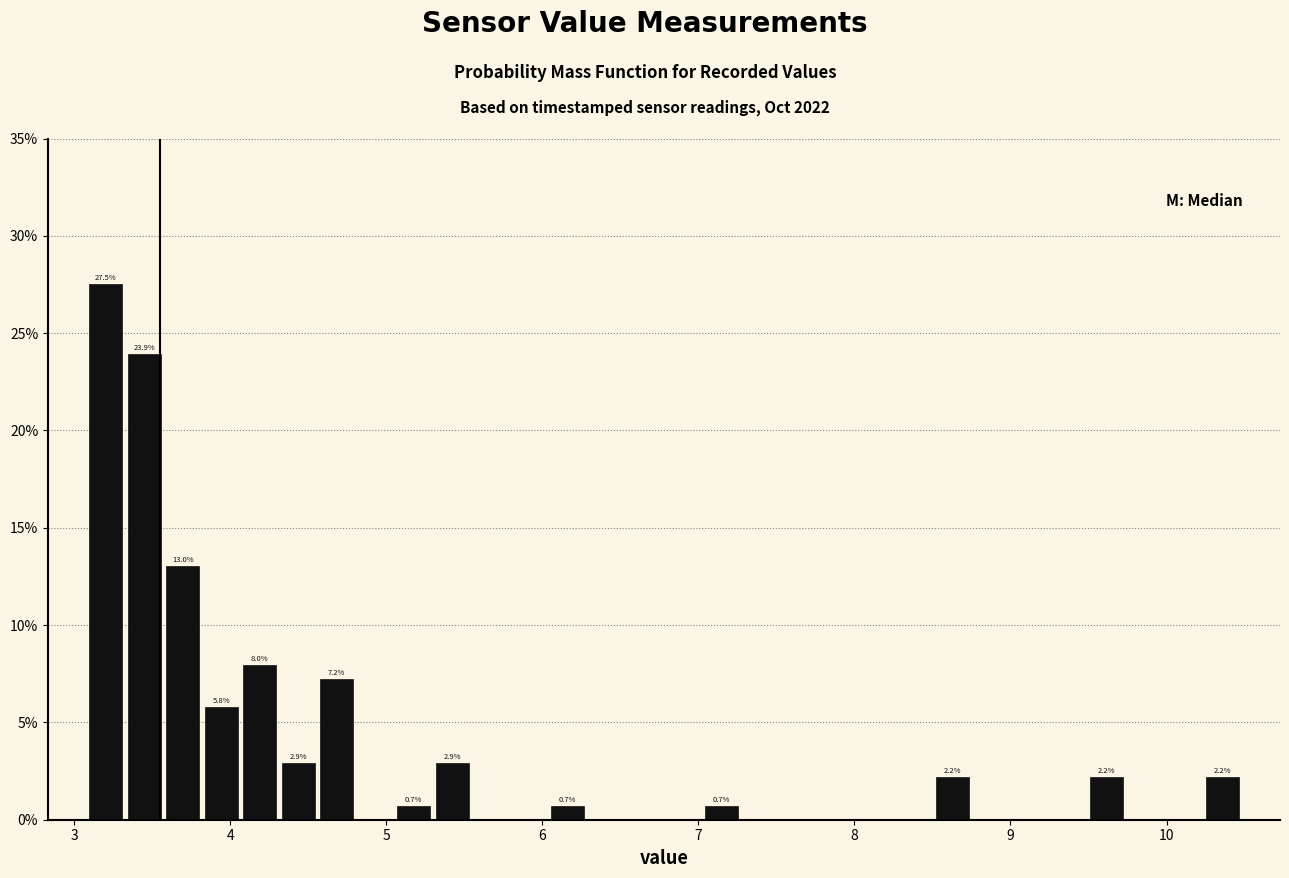

Around what value on the x-axis is the tallest bar? Give the approximate position of its centre, as read against the axis.

3.2